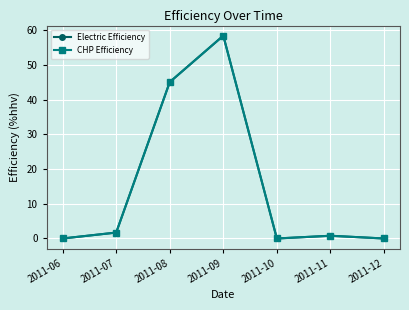

True or false: CHP Efficiency and Electric Efficiency cross at least once.

False